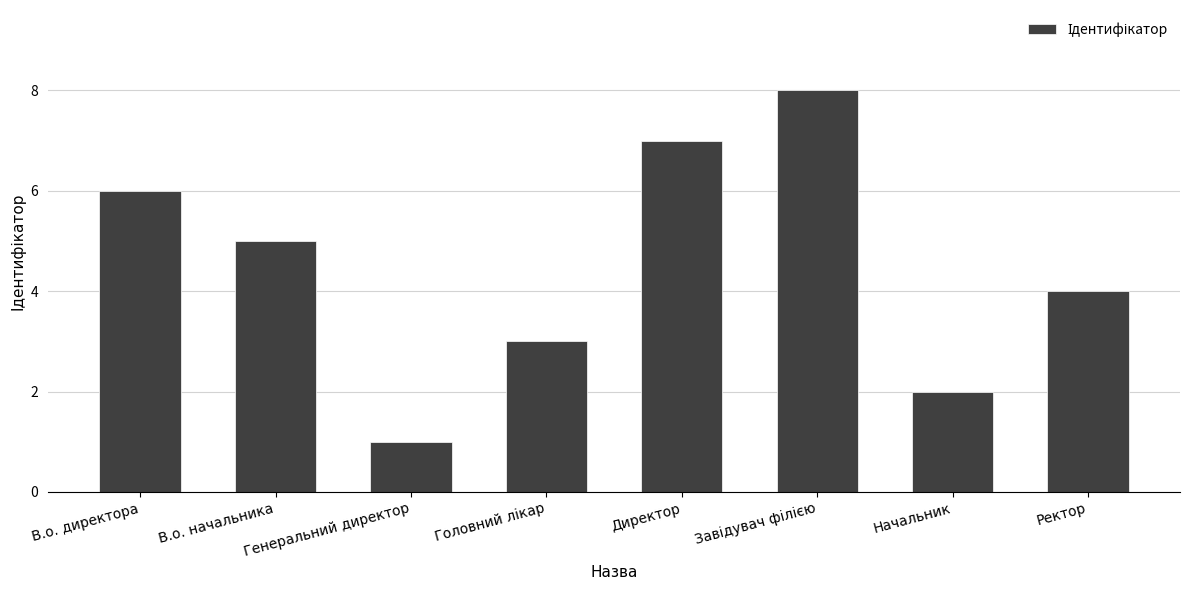

At which category does the chart reach its minimum across all series?

Генеральний директор